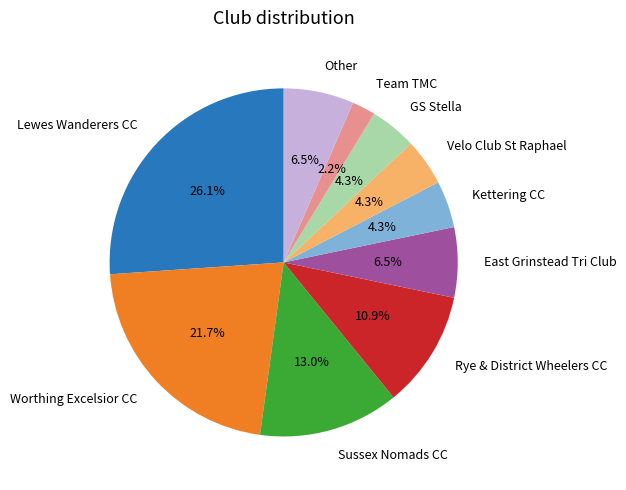

Which slice is the smallest?

Team TMC